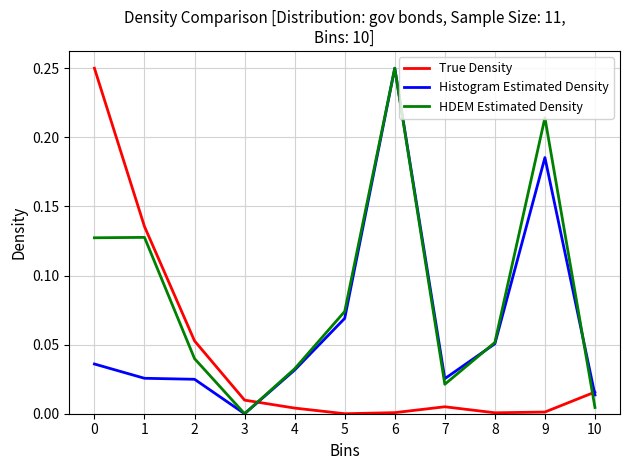

True or false: Histogram Estimated Density has a value of 0.1 at 3.

False